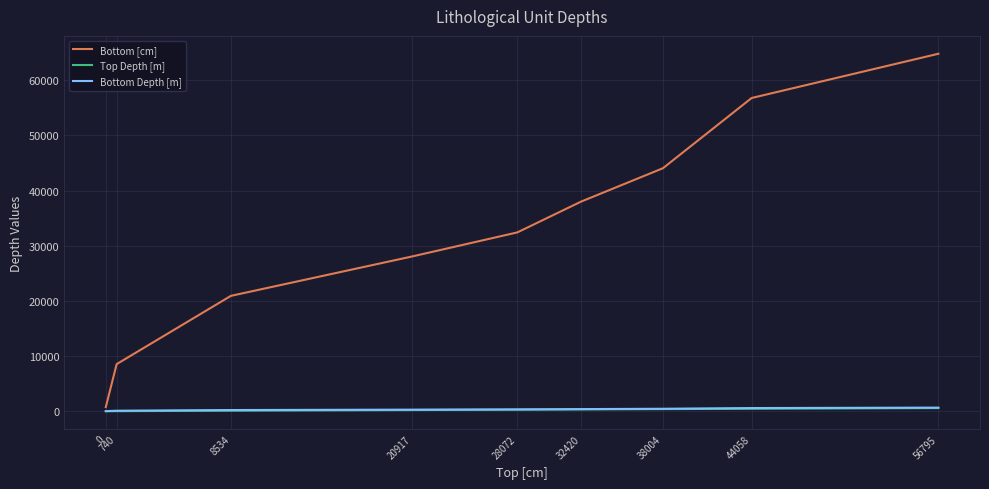

Is the value of Bottom [cm] at 38004 greater than the value of Top Depth [m] at 740?

Yes